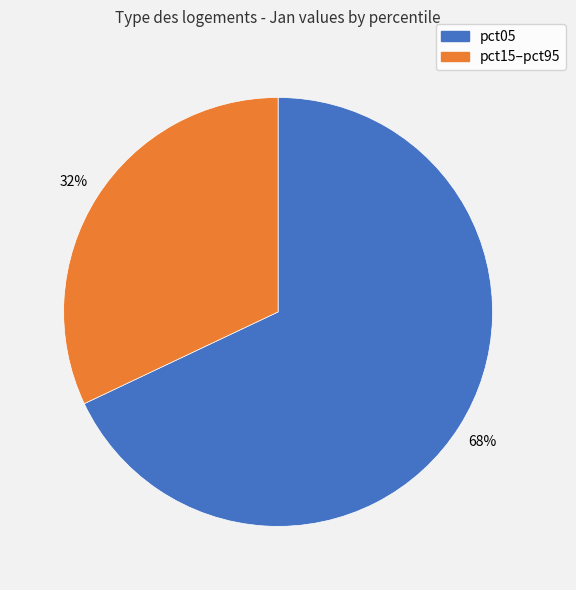

Does any single category account for the majority?

Yes